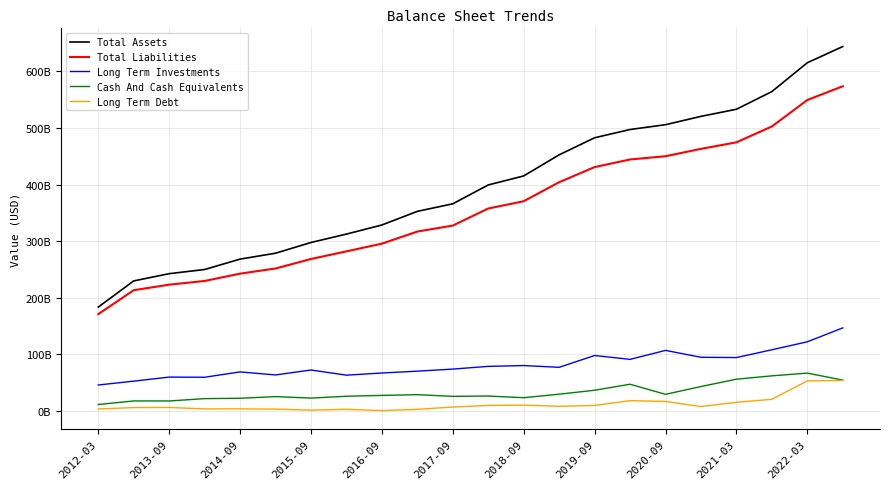

What is the sum of all Total Assets values?

8740837464000